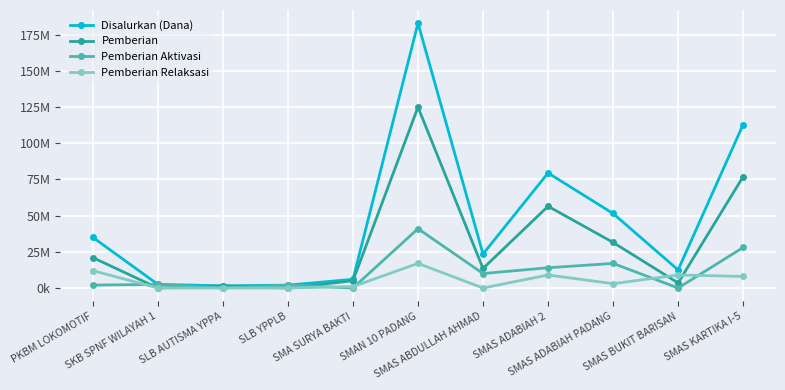

What is the sum of the Pemberian values at SMAS ADABIAH PADANG and SKB SPNF WILAYAH 1?

31500000